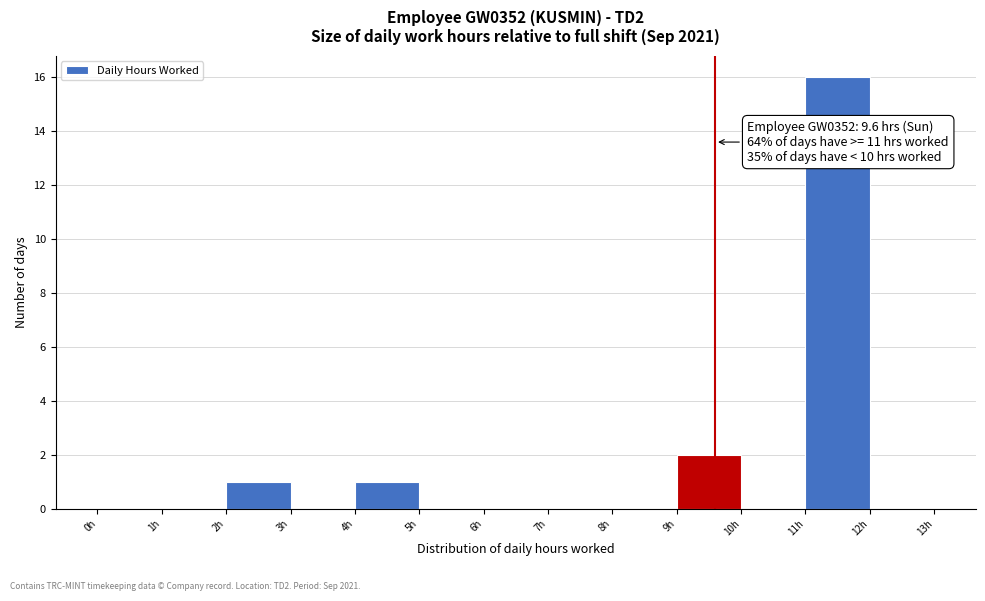

Over which range of the x-axis is the bar tallest?

11 to 12